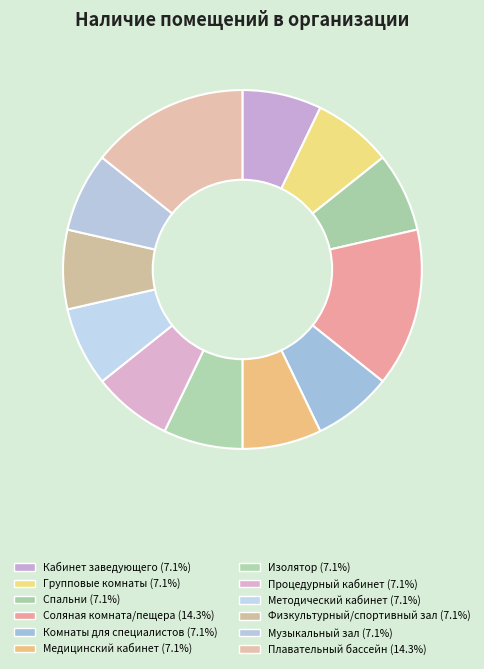

Is there any slice that represents more than half of the pie?

No